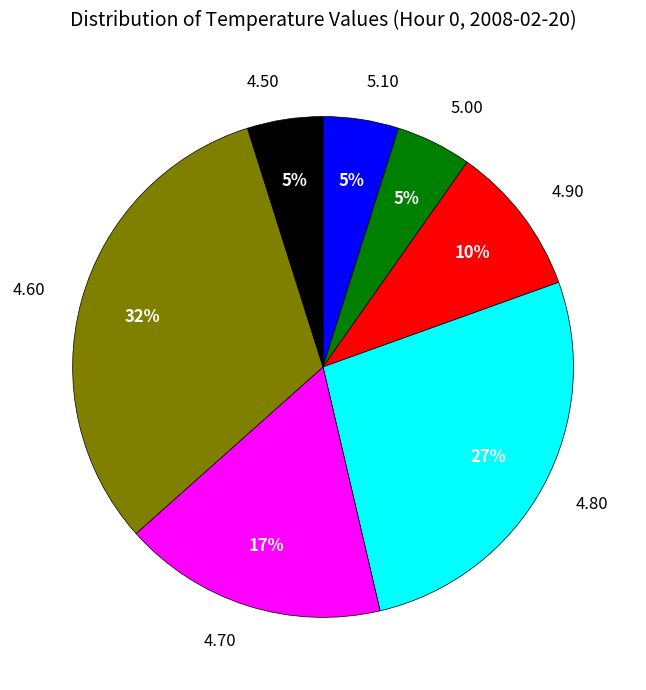

Is there a majority slice in this chart?

No